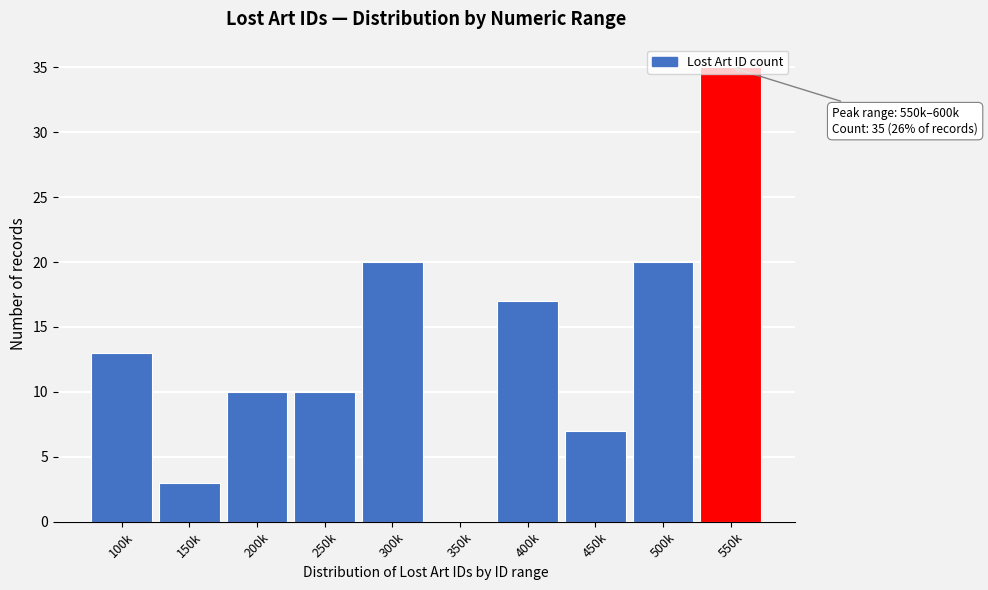

What is the sum of all values?

135